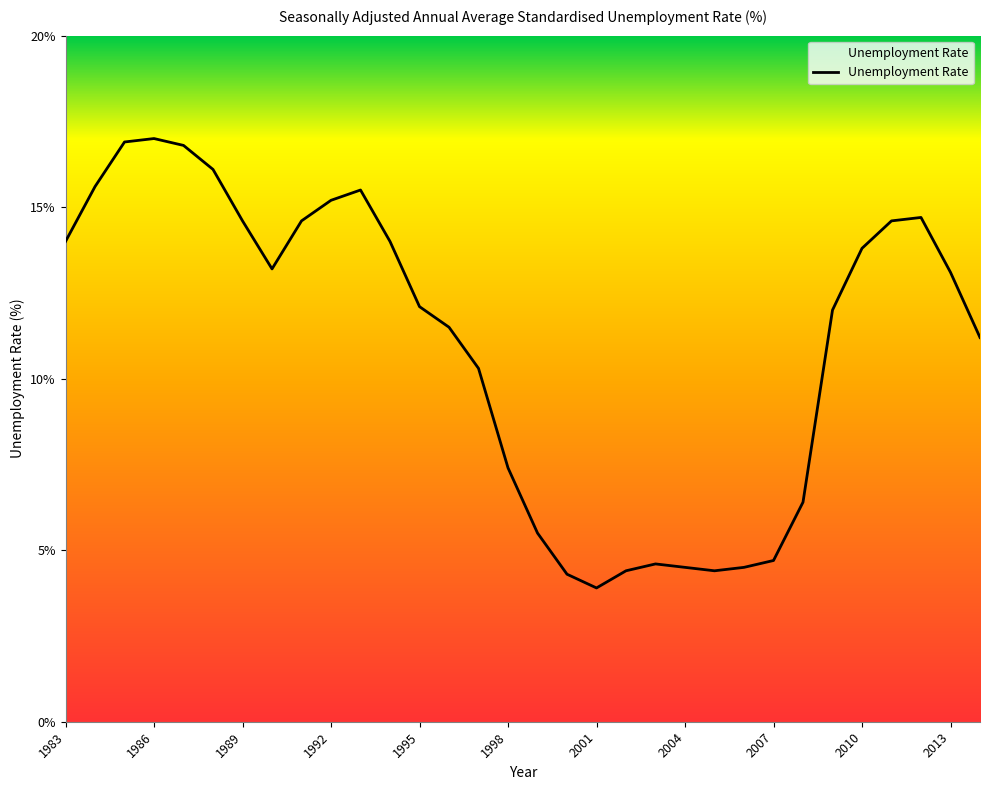

What is the greatest value displayed?

17.0